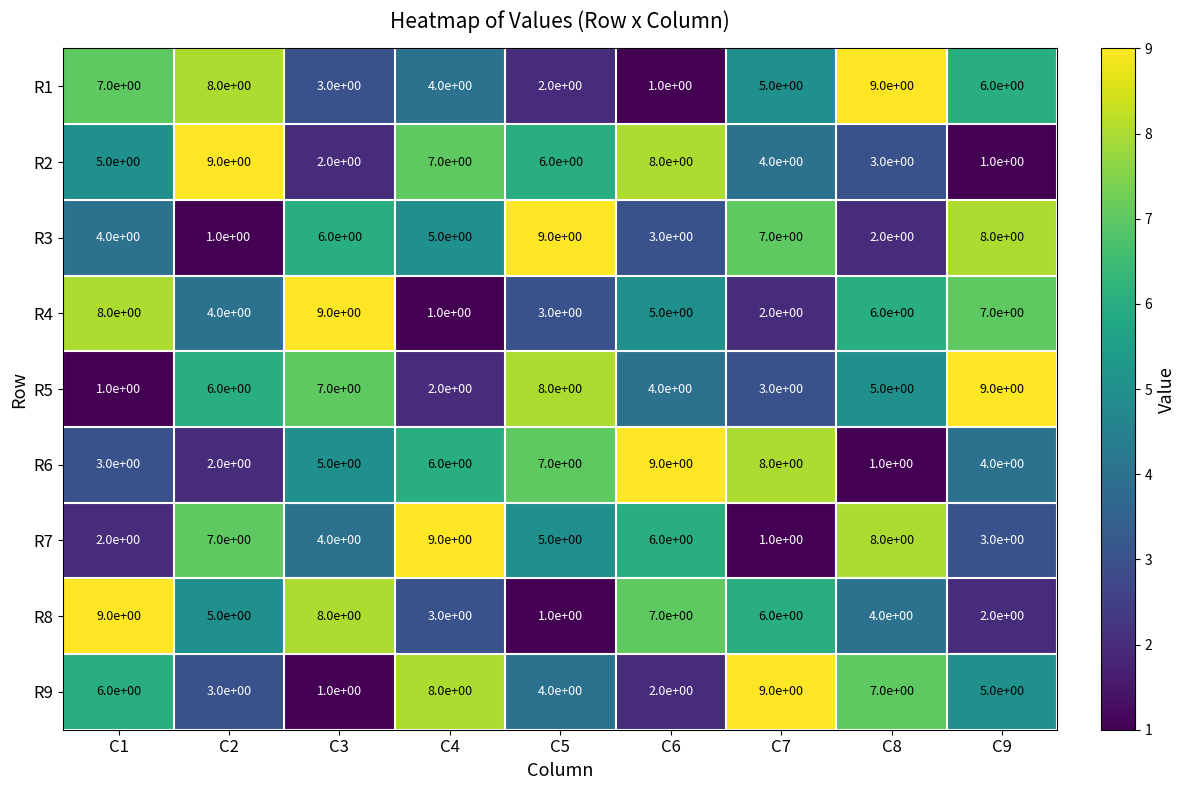

What is the sum of all R3 values?

45